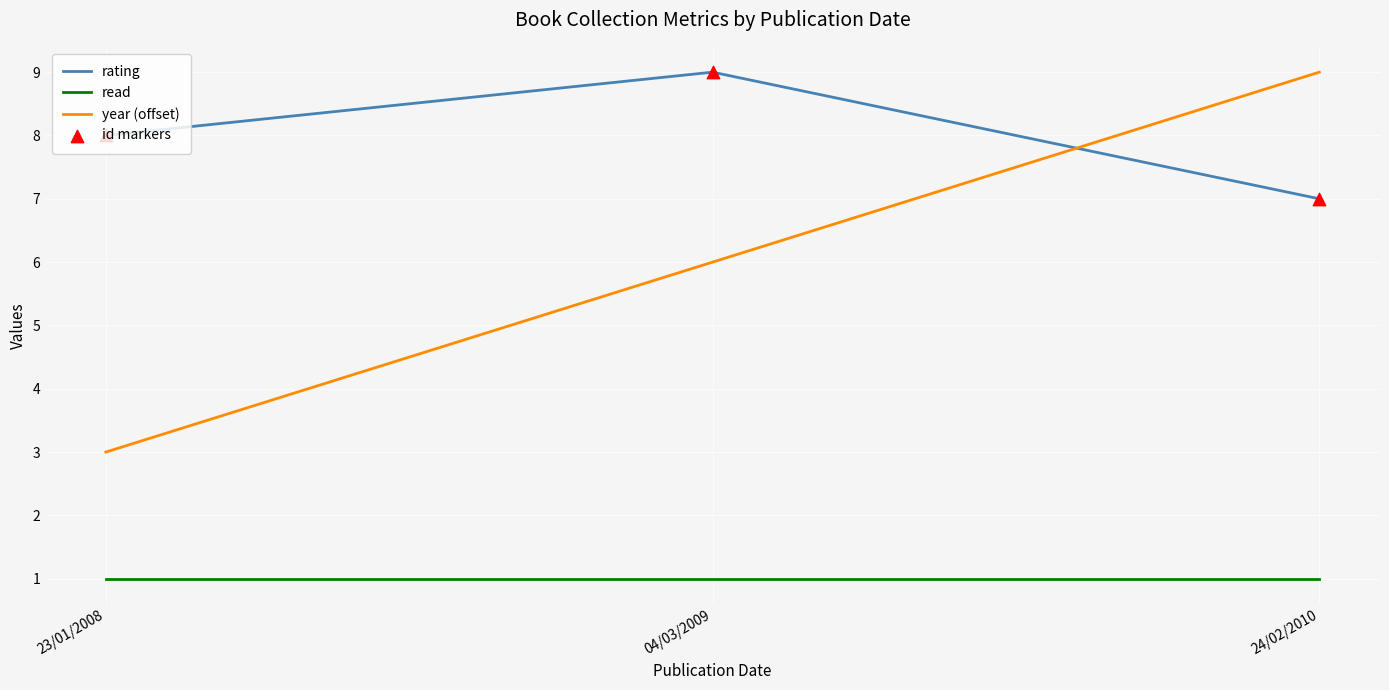

What is the total value across all series at 23/01/2008?

12